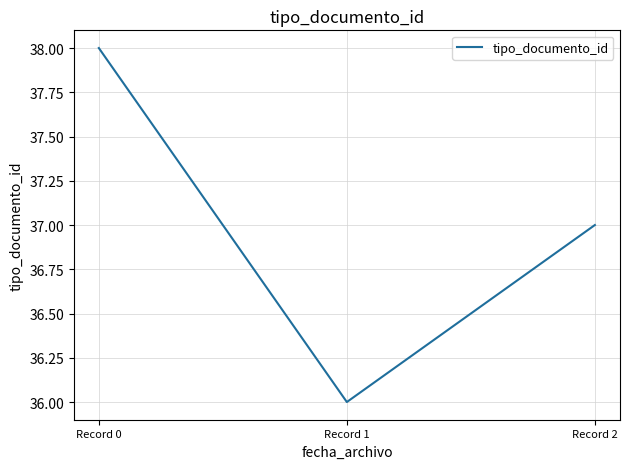

Where is the data nearest to the value 37?

Record 2